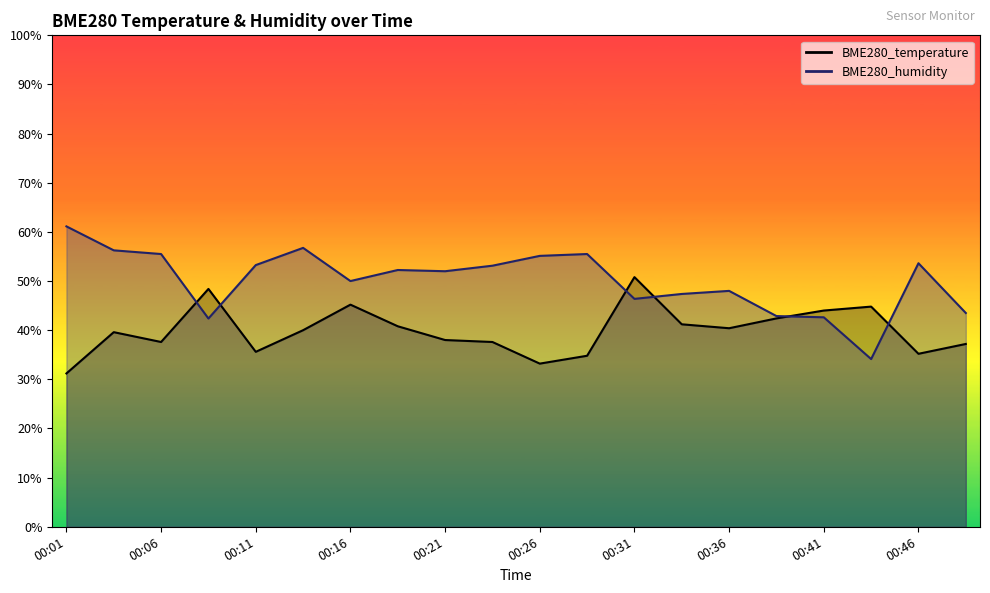

What is the value of the BME280_humidity point at the 11th from the left?

55.1